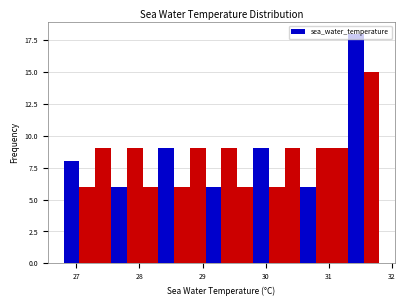

Around what value on the x-axis is the tallest bar? Give the approximate position of its centre, as read against the axis.

31.4